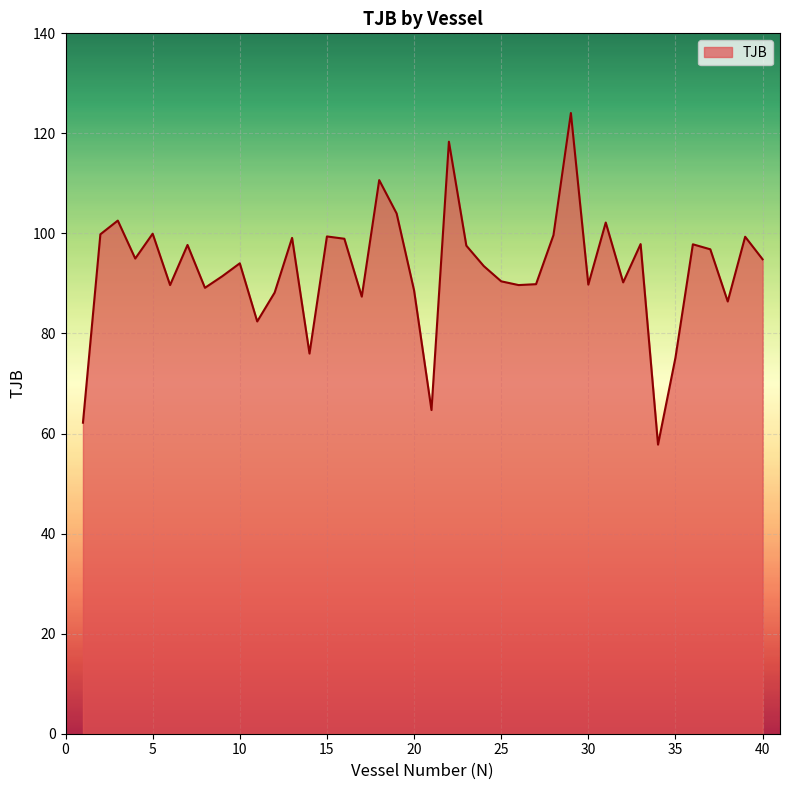

What is the sum of all values?

3712.2